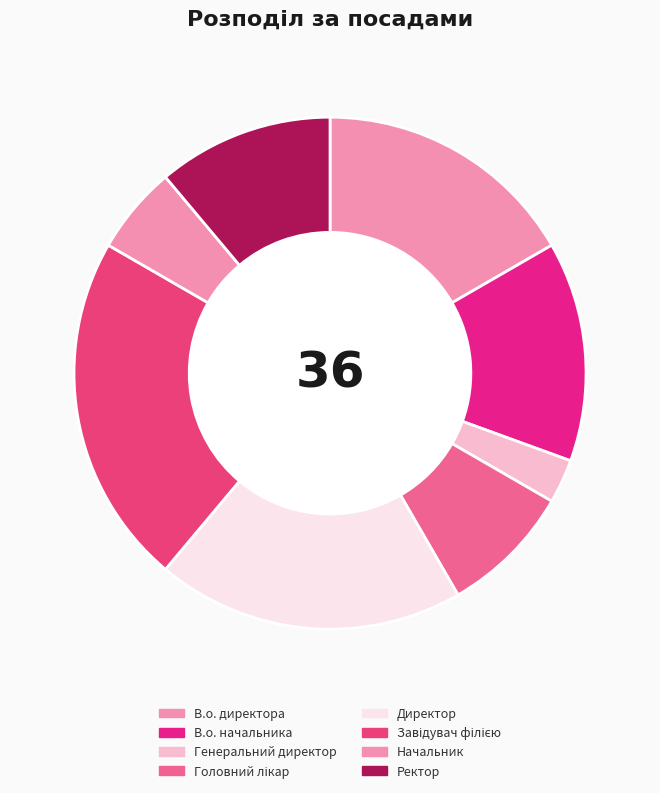

How many slices are in this pie chart?

8